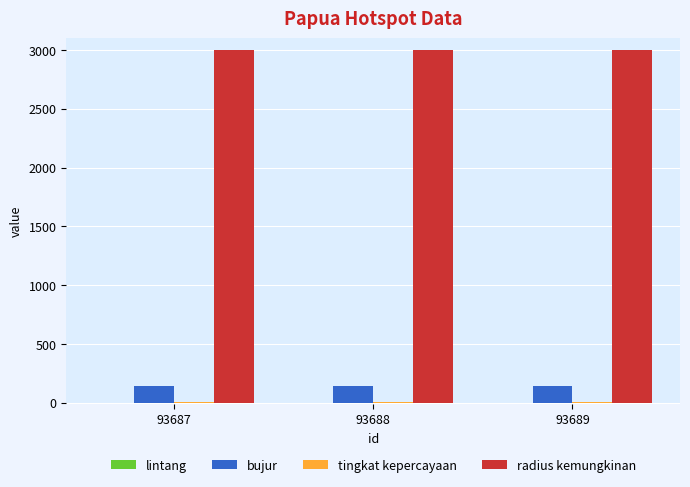

What is the maximum value for radius kemungkinan?

3000.0